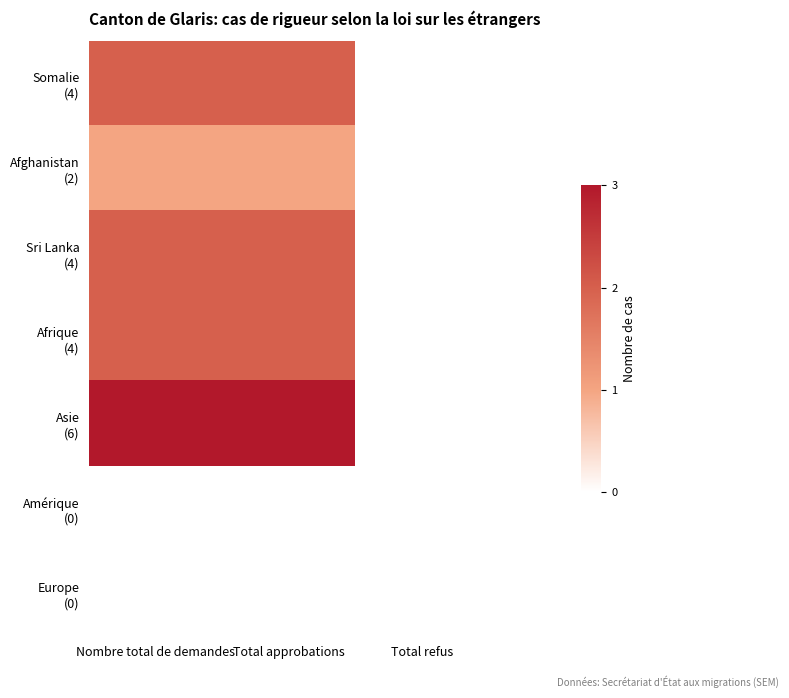

Between Nombre total de demandes and Total approbations, which series saw the biggest shift?

Somalie (4)